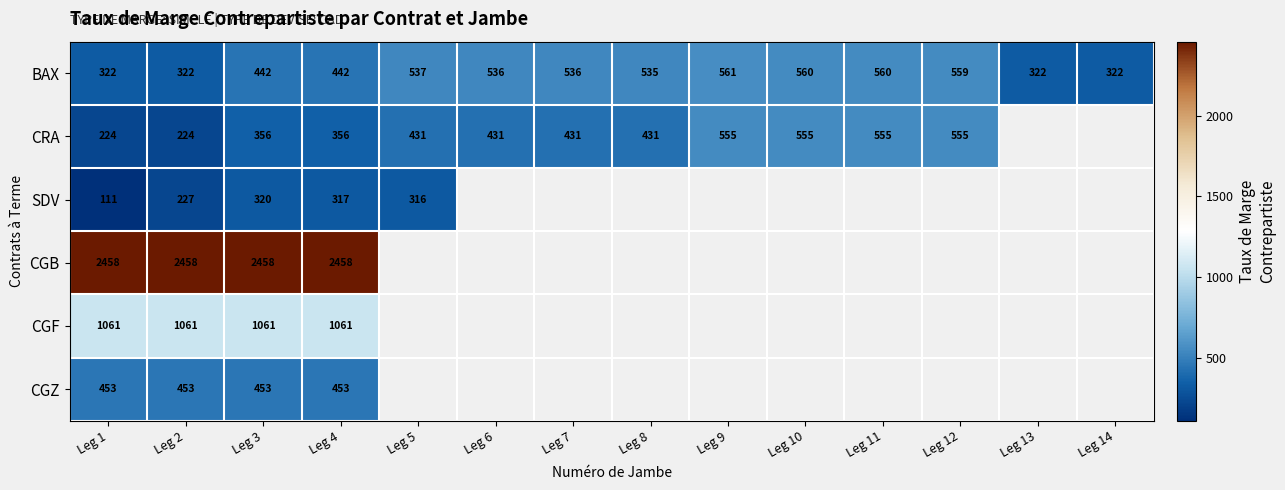

What is the difference between the highest and lowest values at Leg 2?

2234